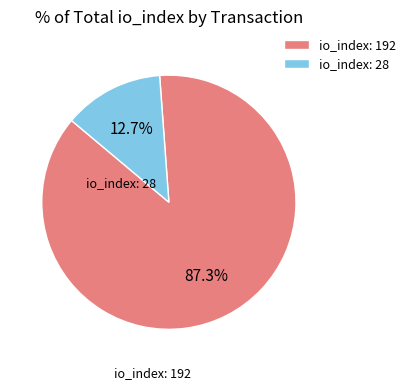

Is the sum of io_index: 28 and io_index: 192 greater than half?

Yes